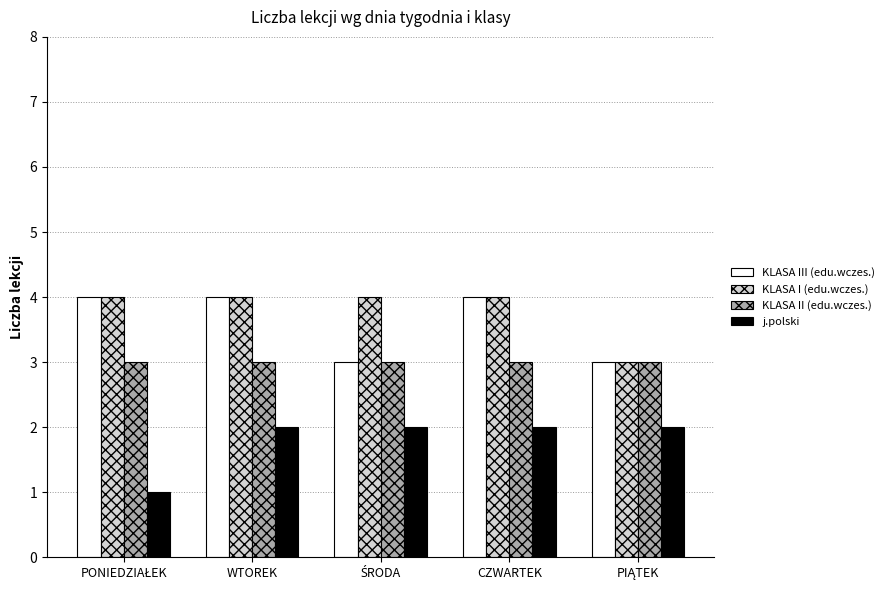

Count the KLASA I (edu.wczes.) values in the range 4 to 5.

4